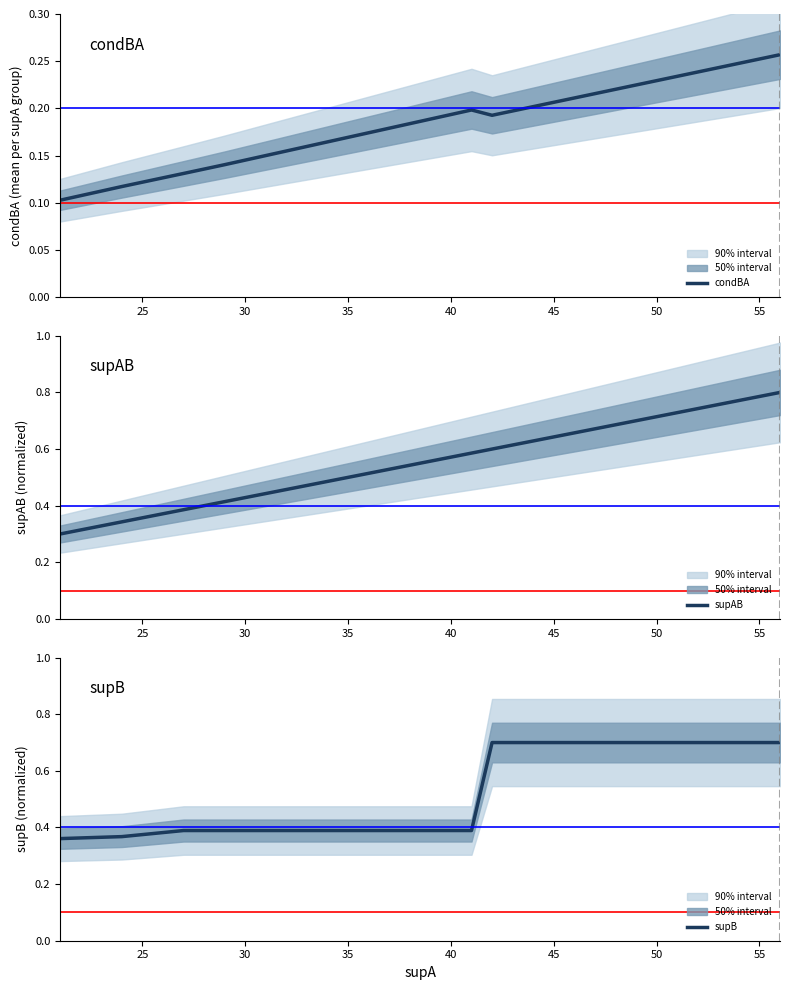

True or false: supB and condBA cross at least once.

False